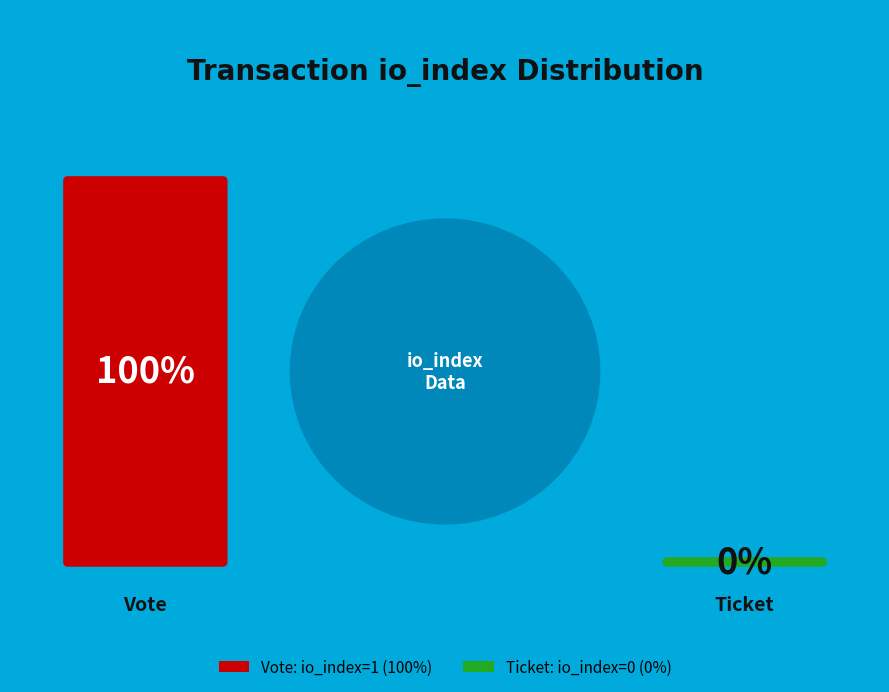

True or false: Ticket (io_index=0) accounts for 1% of the total.

False